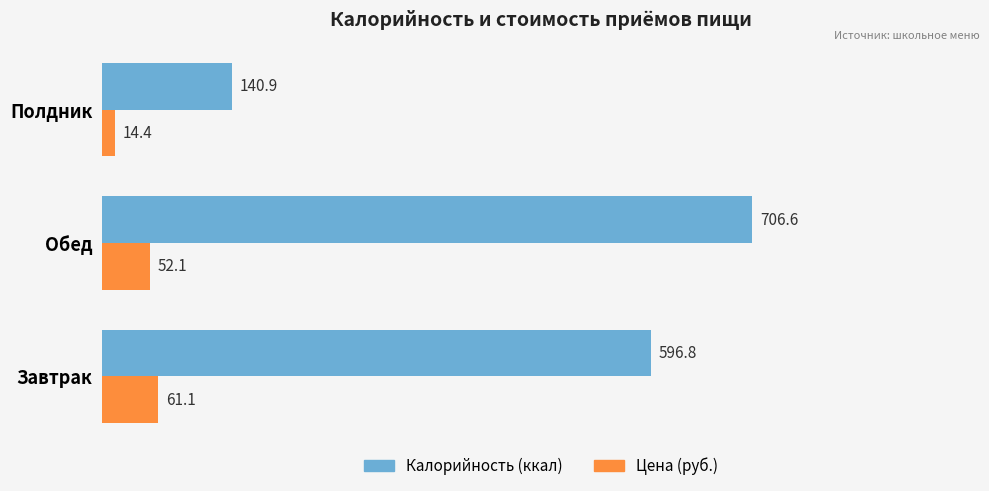

At which label is Цена (руб.) closest to 37?

Обед